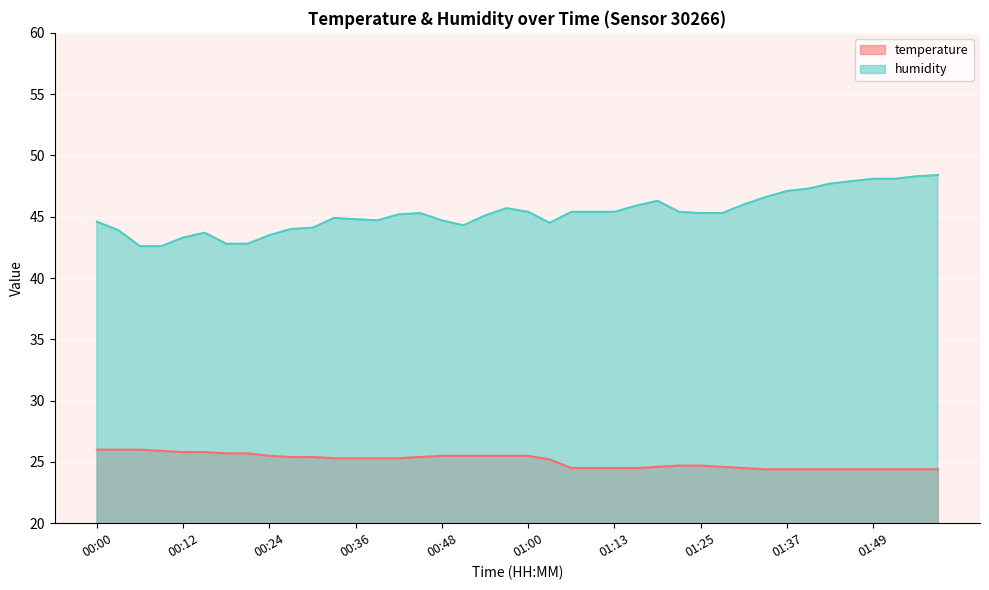

What position from the right is 00:15?

35